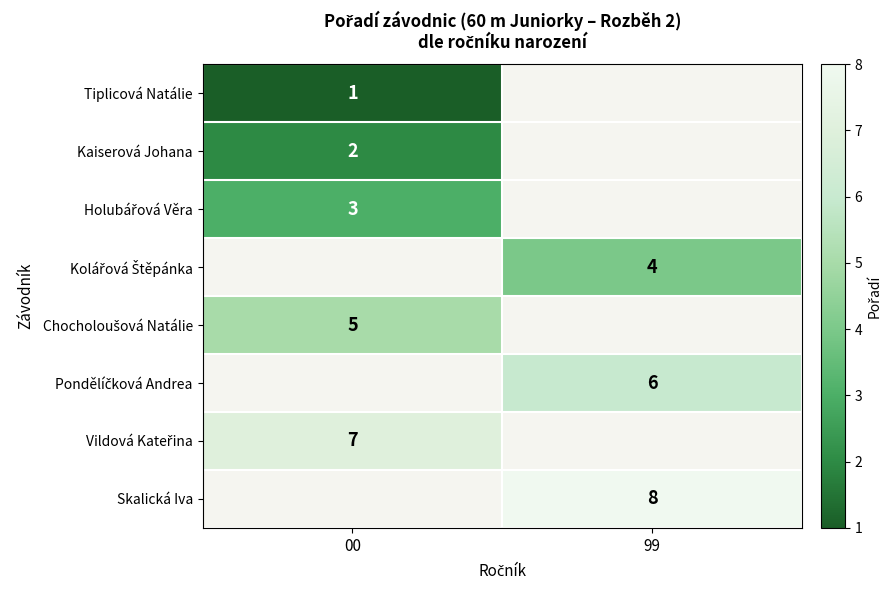

What value does the Kaiserová Johana series have at 00?

2.0